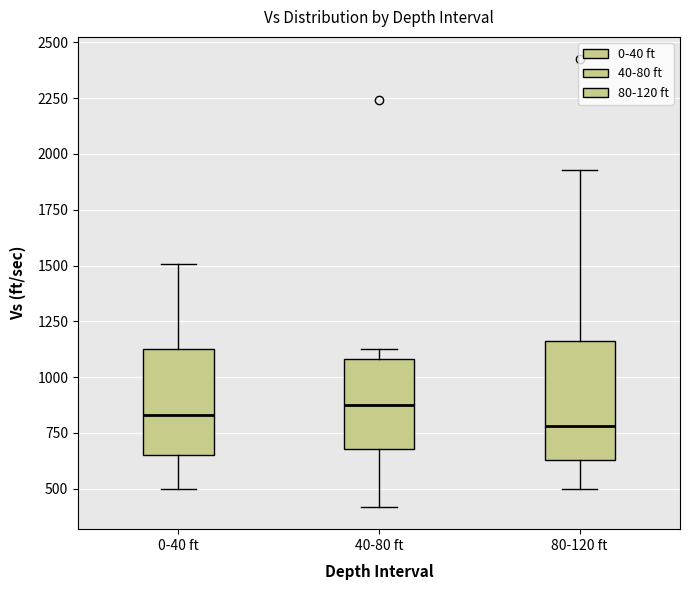

Where does the lower whisker of the box for 80-120 ft end on the y-axis? The values are not printed on the chart, so give them approximately, as read against the axis.

500